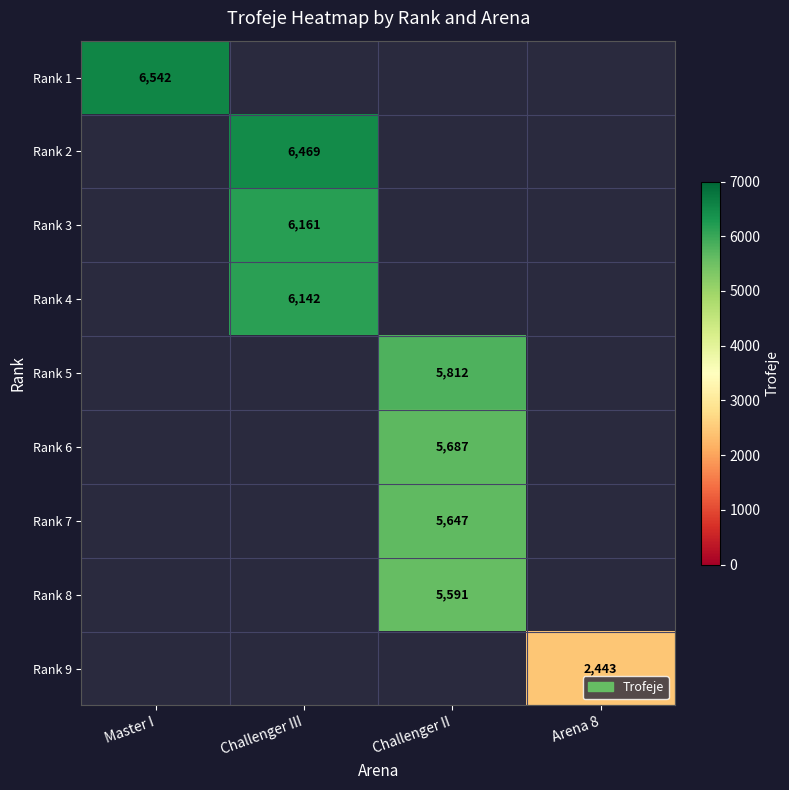

The value of Rank 6 at Challenger II is 8005. True or false?

False